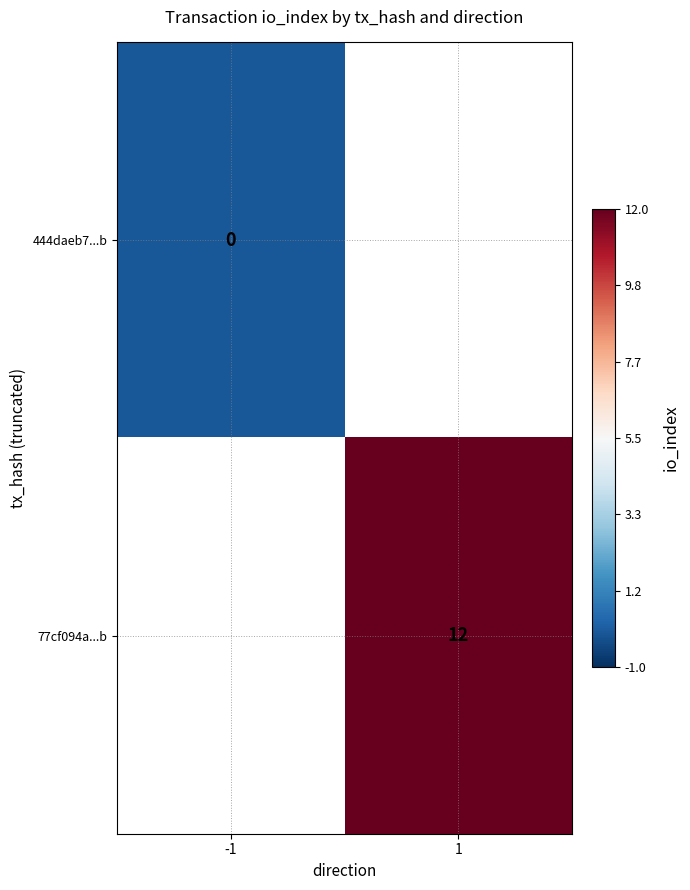

Between -1 and 1, which is larger?

1